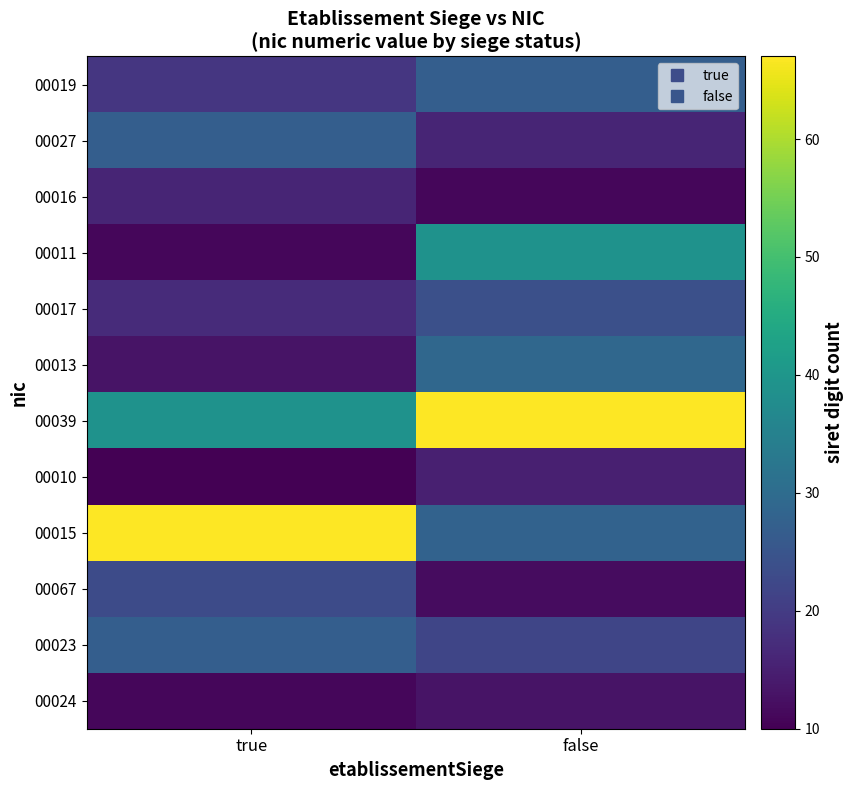

Reading left to right, what are all the values shown in this chart?

00019: true=19	false=27
00027: true=27	false=16
00016: true=16	false=11
00011: true=11	false=39
00017: true=17	false=24
00013: true=13	false=29
00039: true=39	false=67
00010: true=10	false=15
00015: true=67	false=28
00067: true=23	false=12
00023: true=27	false=22
00024: true=11	false=13